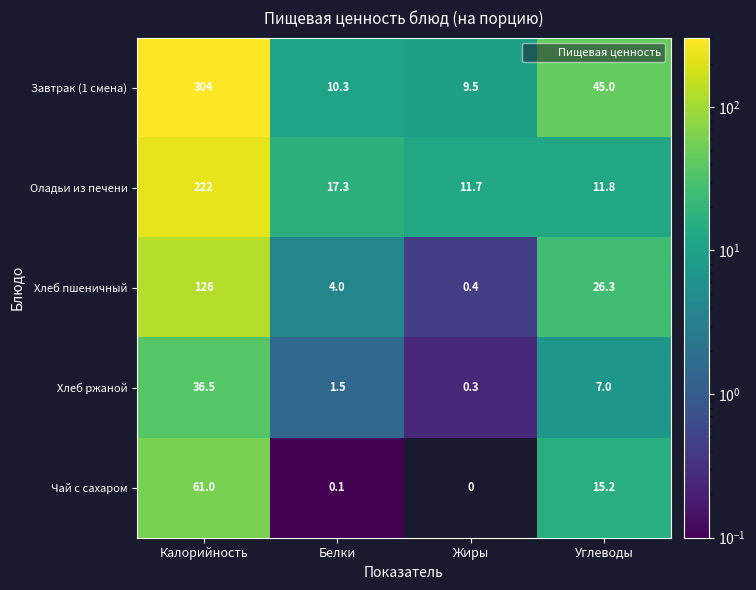

Which category has the highest value across all series?

Калорийность